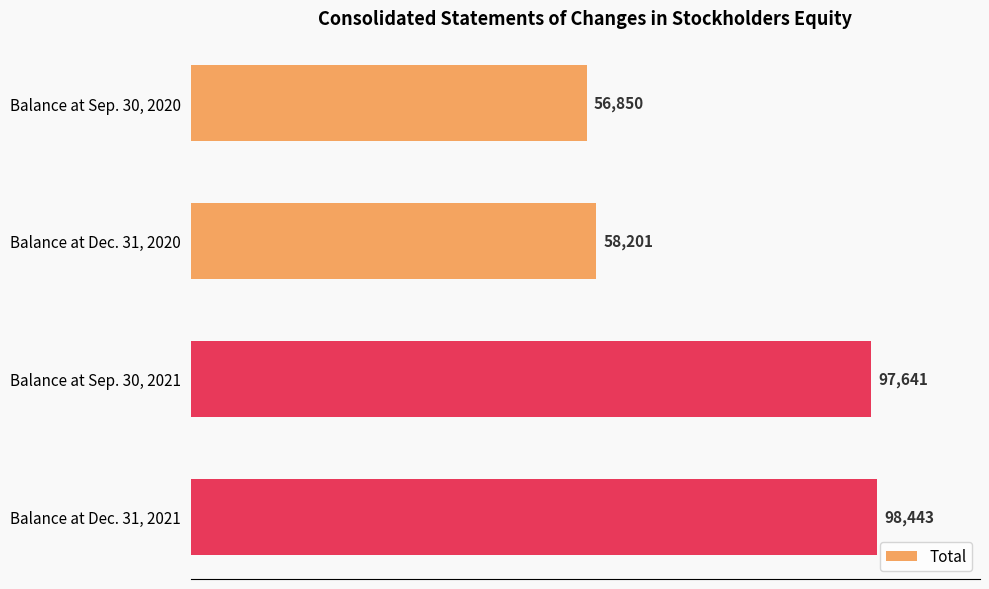

Approximately how many times larger is the value at Balance at Sep. 30, 2021 compared to Balance at Dec. 31, 2020?

1.7